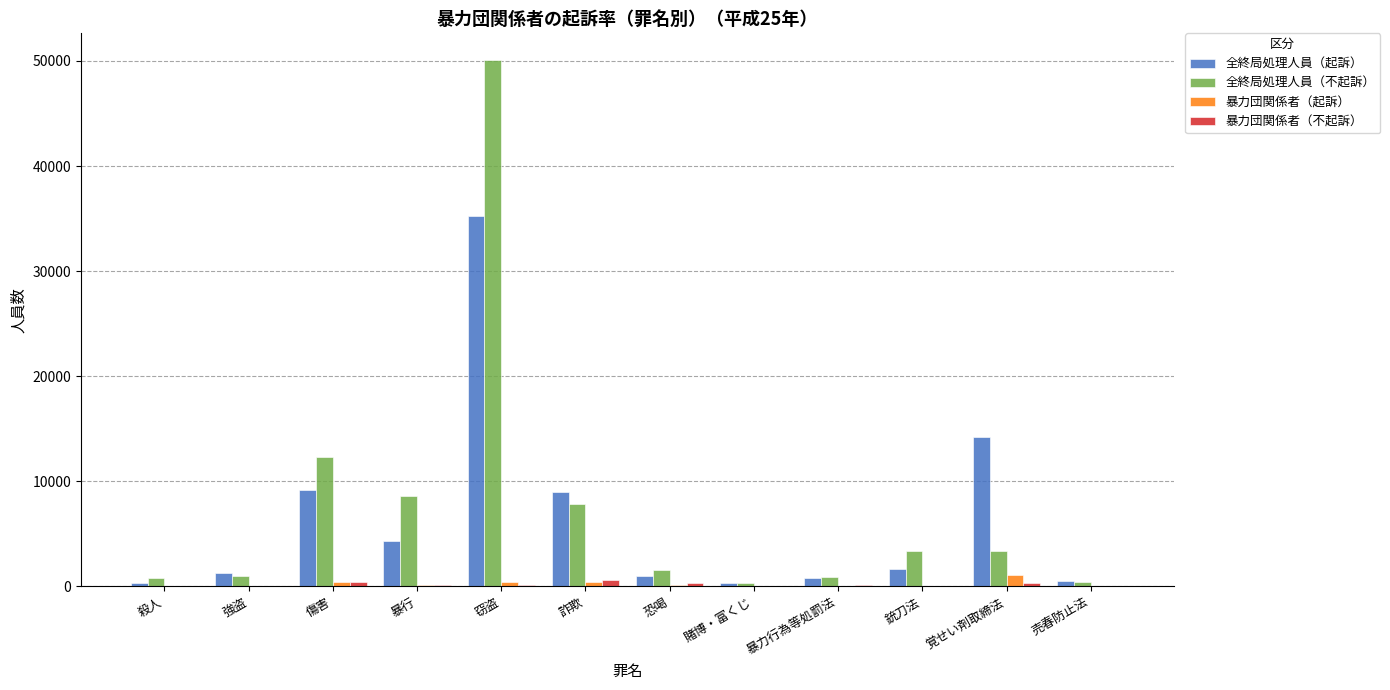

What is the total value across all series at 銃刀法?

5180